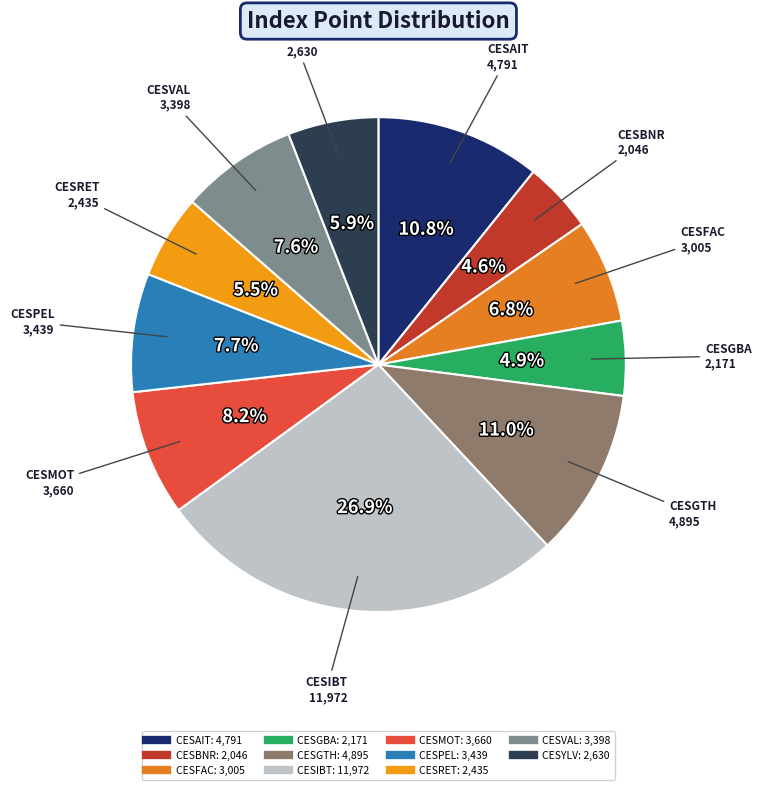

Count the number of slices in the pie.

11